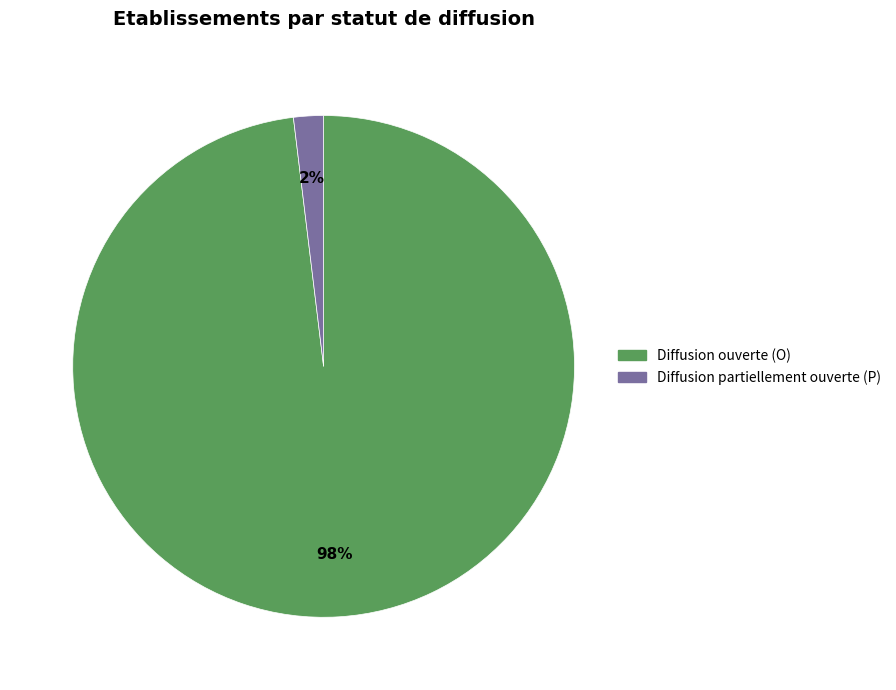

To the nearest percent, what is the average slice percentage?

50%